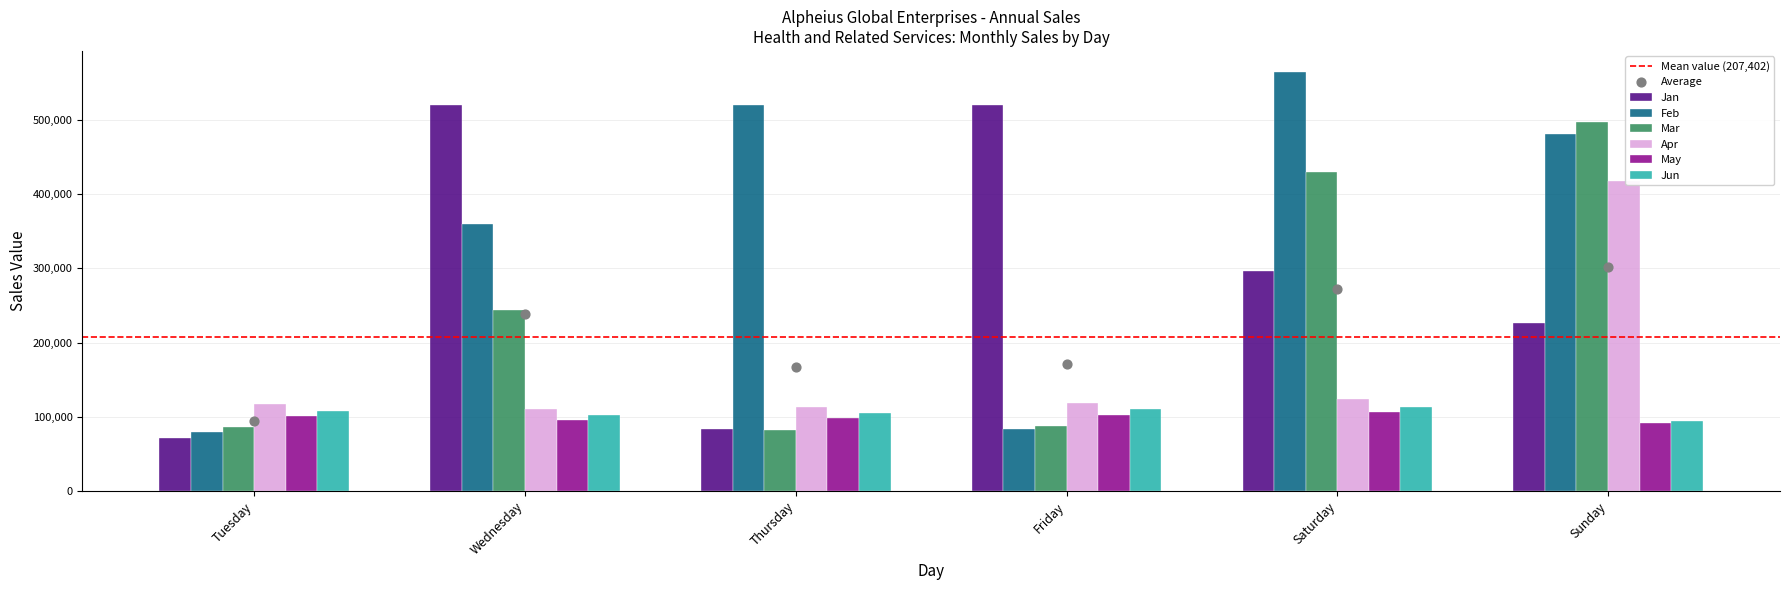

What is the total value across all series at Friday?

1023188.2